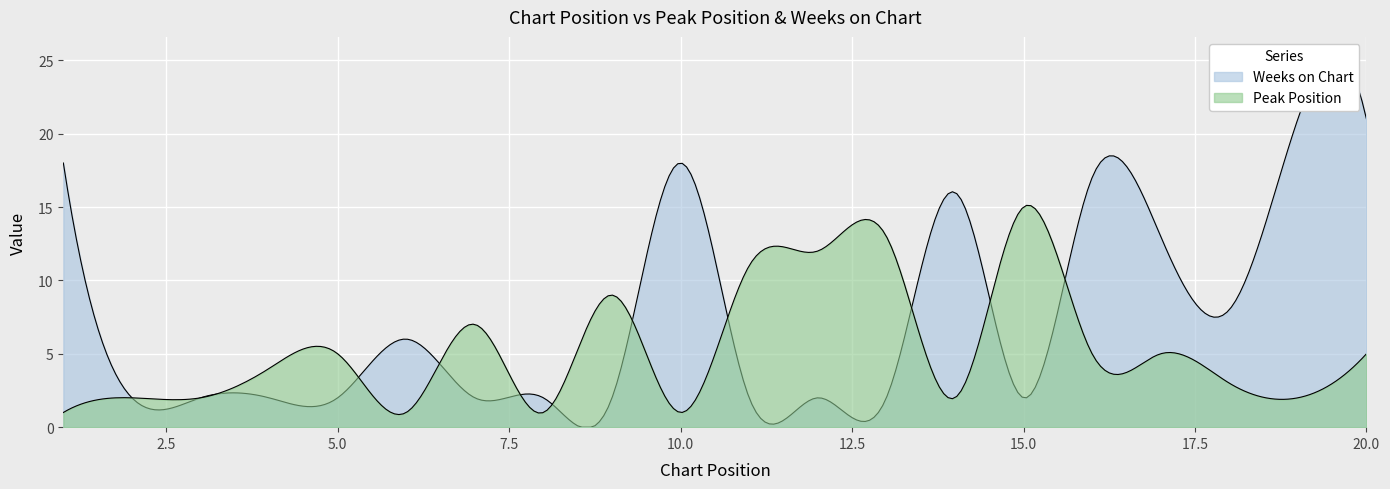

List the series in order of their overall mean, highest first.

Weeks on Chart, Peak Position